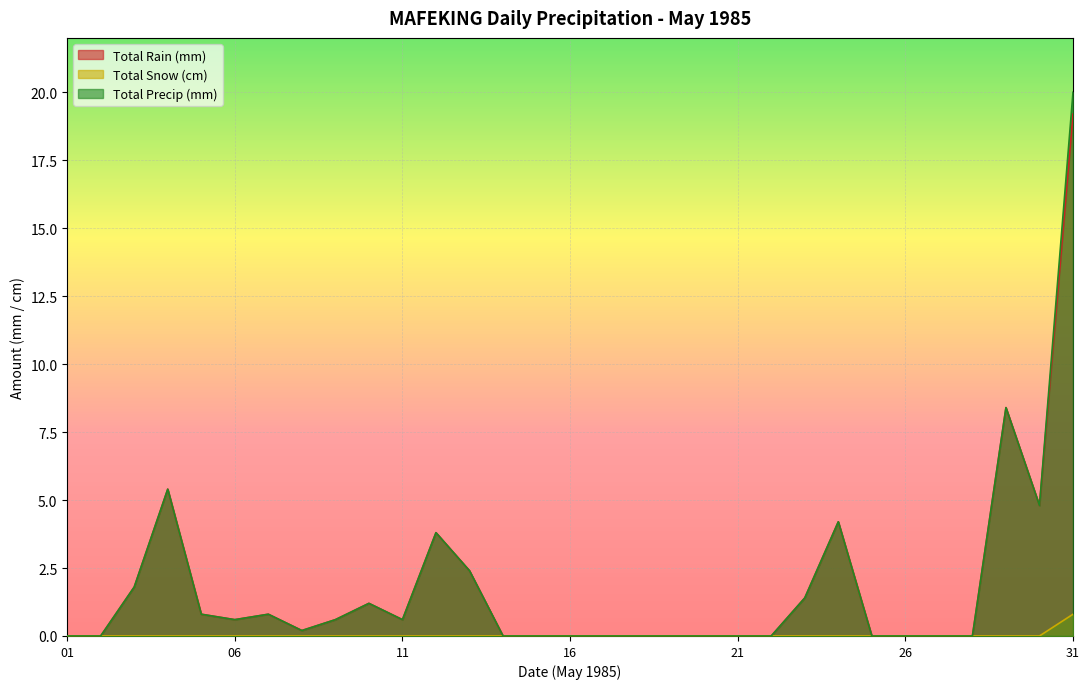

List the series in order of their peak value, lowest first.

Total Snow (cm), Total Rain (mm), Total Precip (mm)